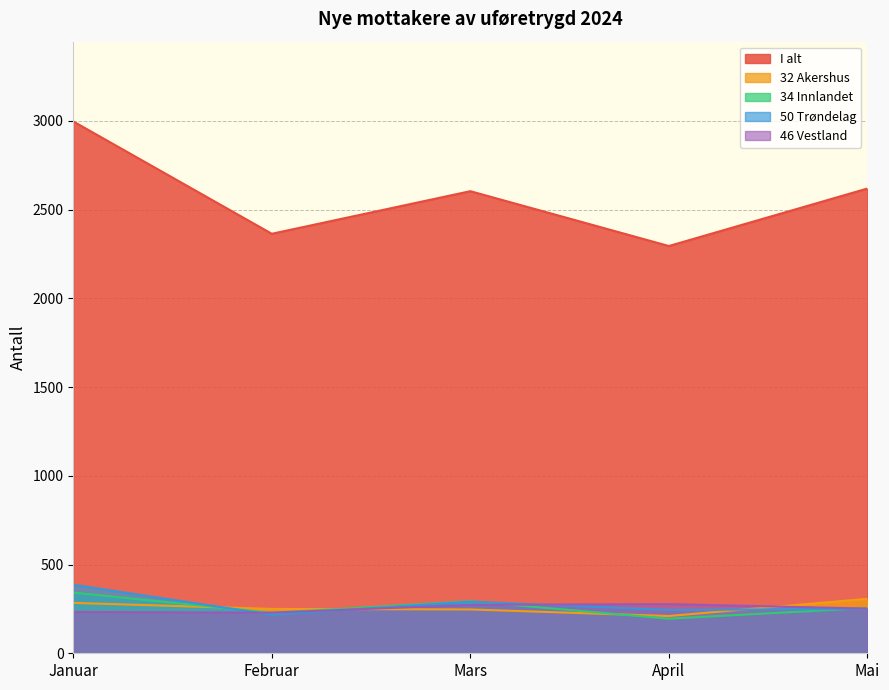

What is the label of the 5th point from the left?

Mai